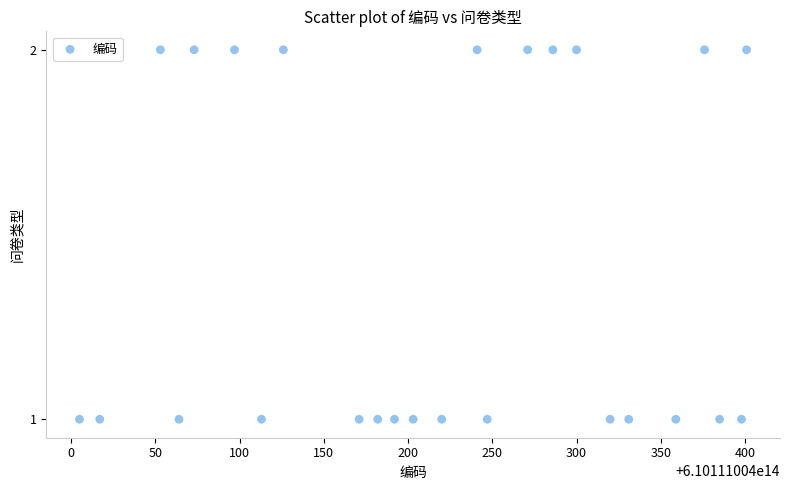

What is the range of X values (max minus min)?

396